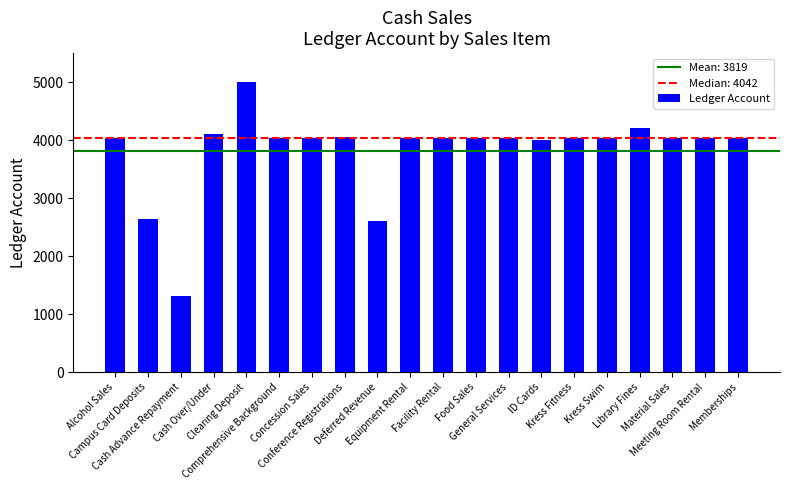

Does the chart contain stacked bars?

No